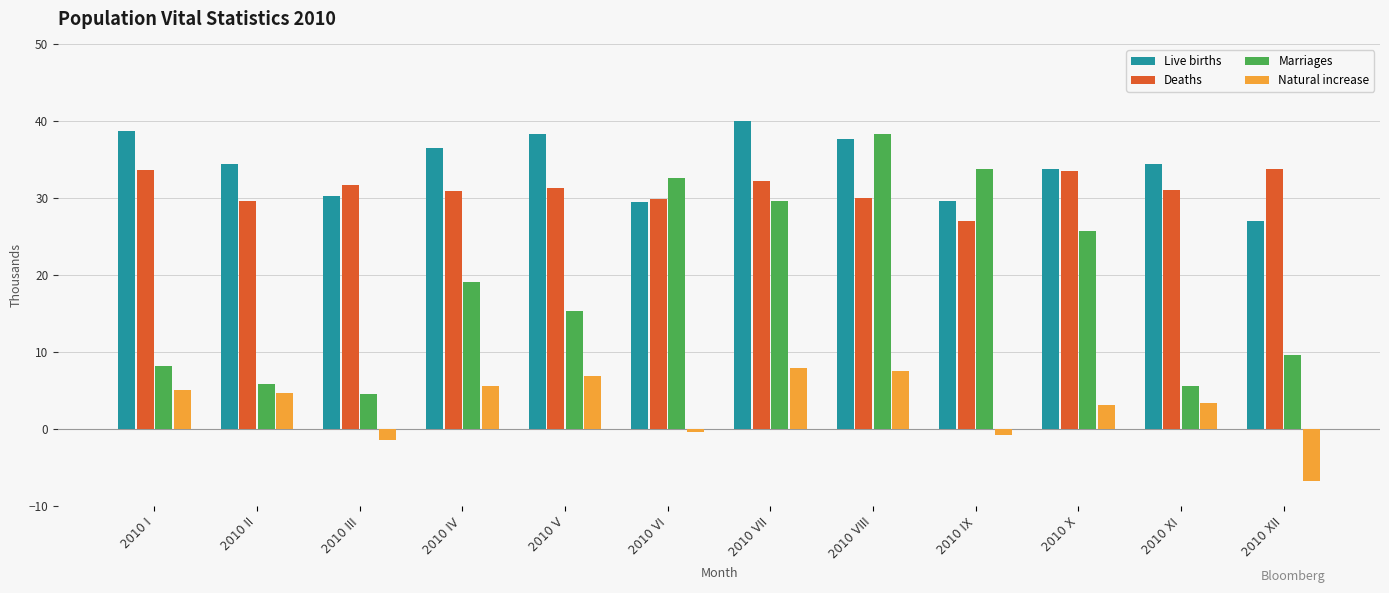

The Live births series shows 38.3 at 2010 V. True or false?

True